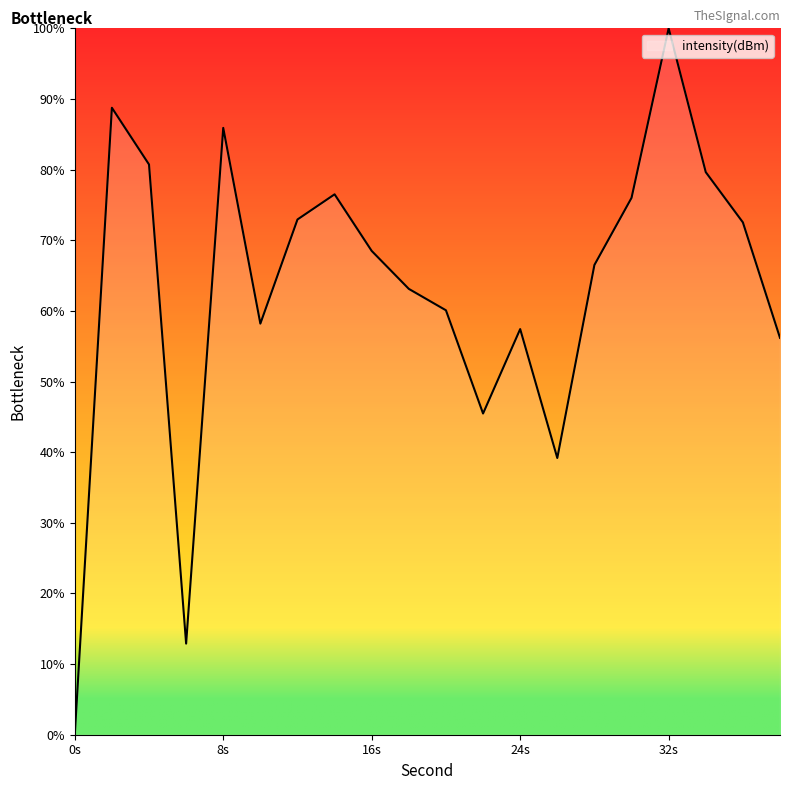

What is the difference between the maximum and minimum values?

100.0